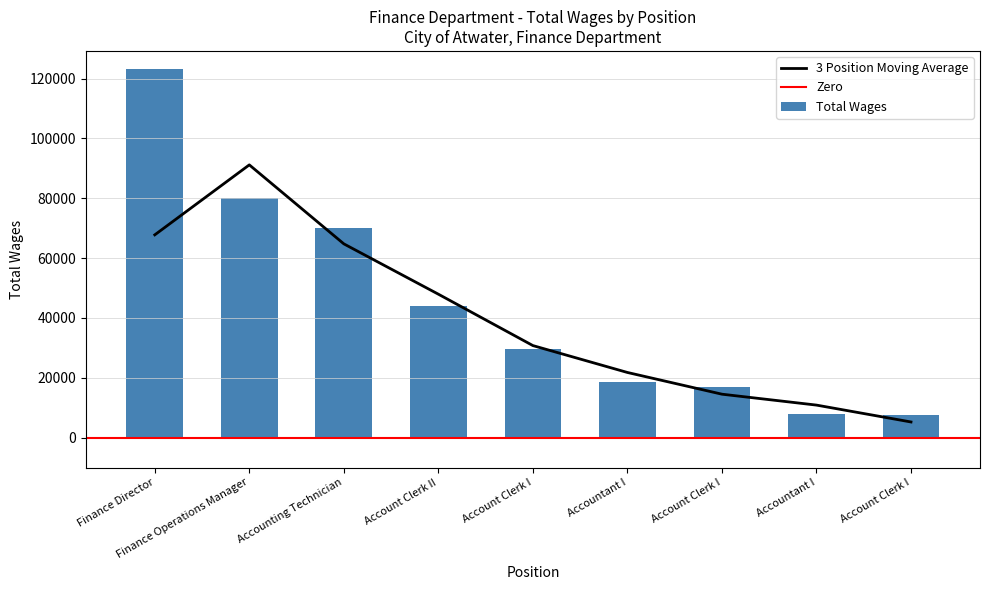

Which label corresponds to the smallest value in the chart?

Account Clerk I